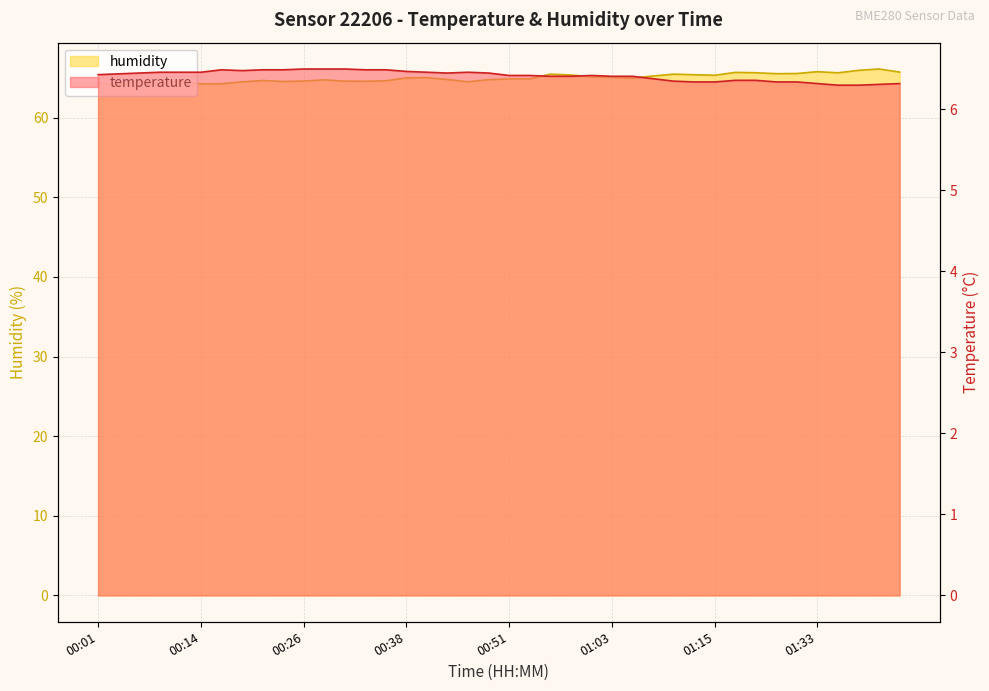

What is the label of the 37th point from the left?

01:36